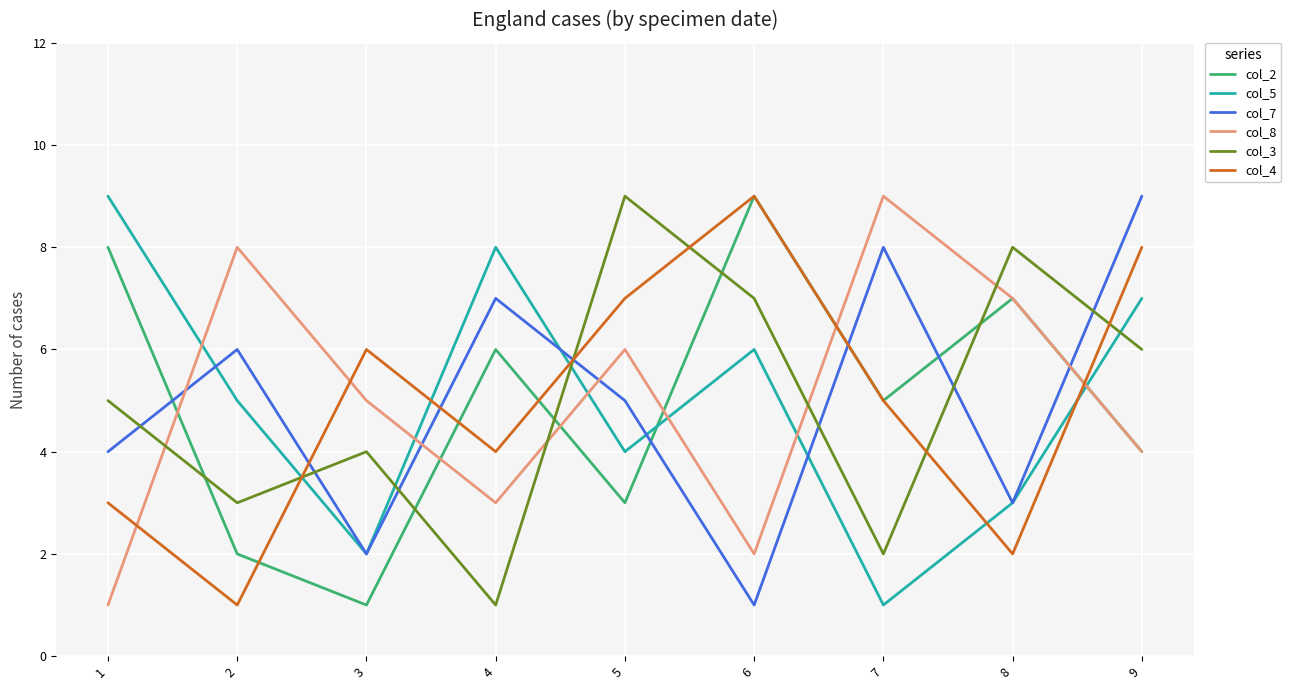

Is the value of col_8 at 7 greater than the value of col_2 at 4?

Yes